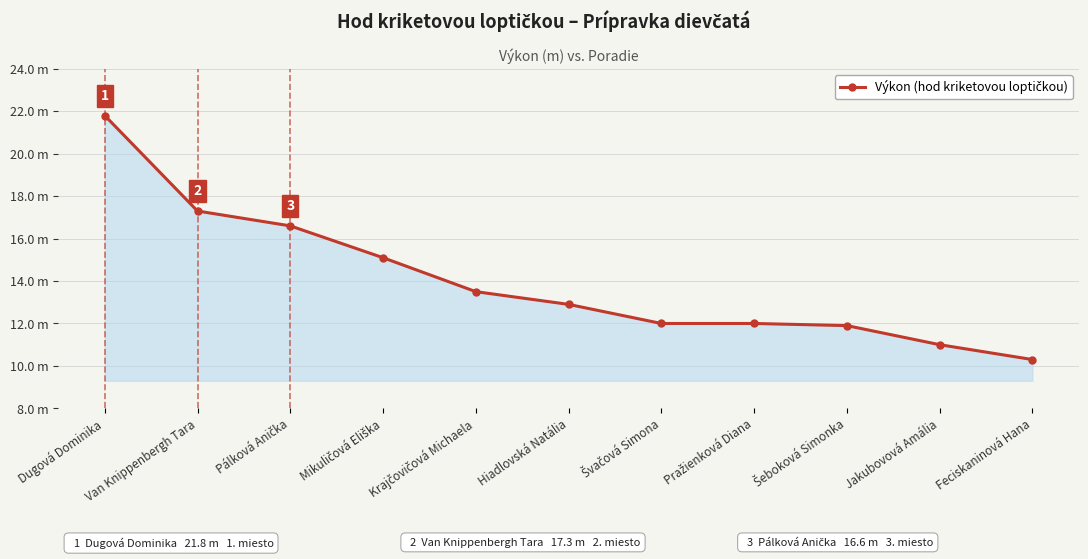

Does the chart display data point markers on the line(s)?

Yes